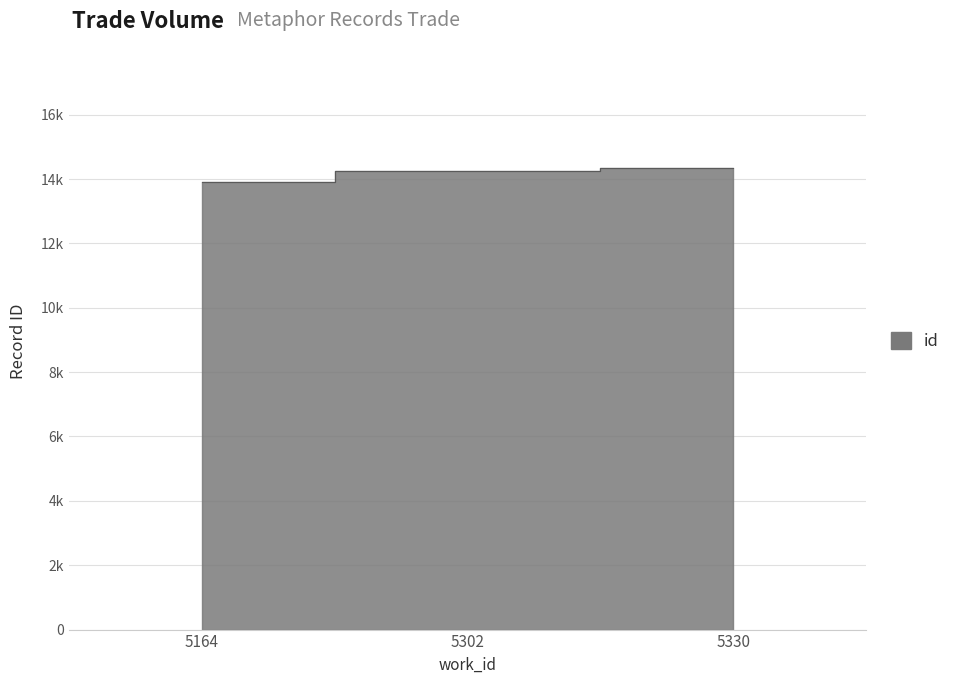

What is the smallest value displayed?

13894